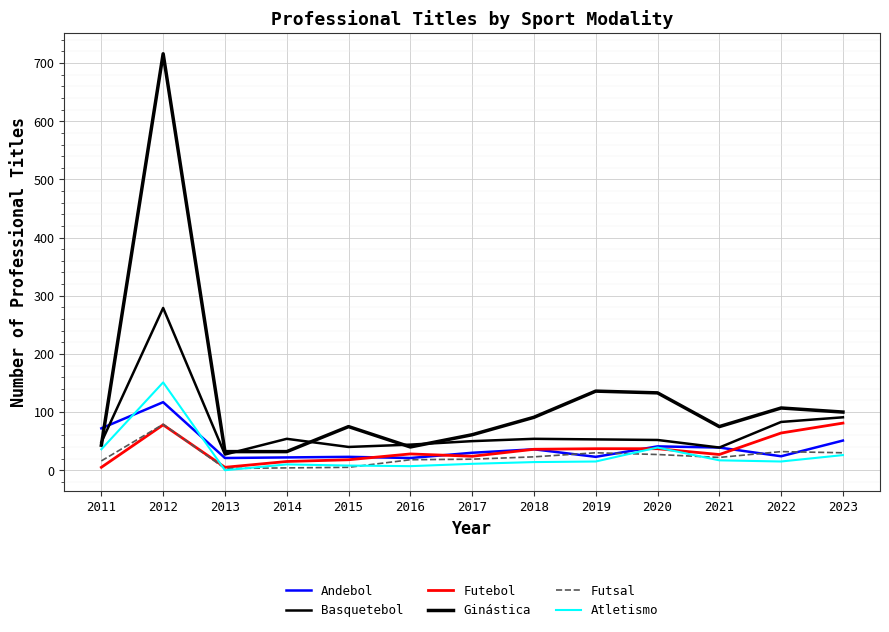

How many lines are shown in the chart?

6